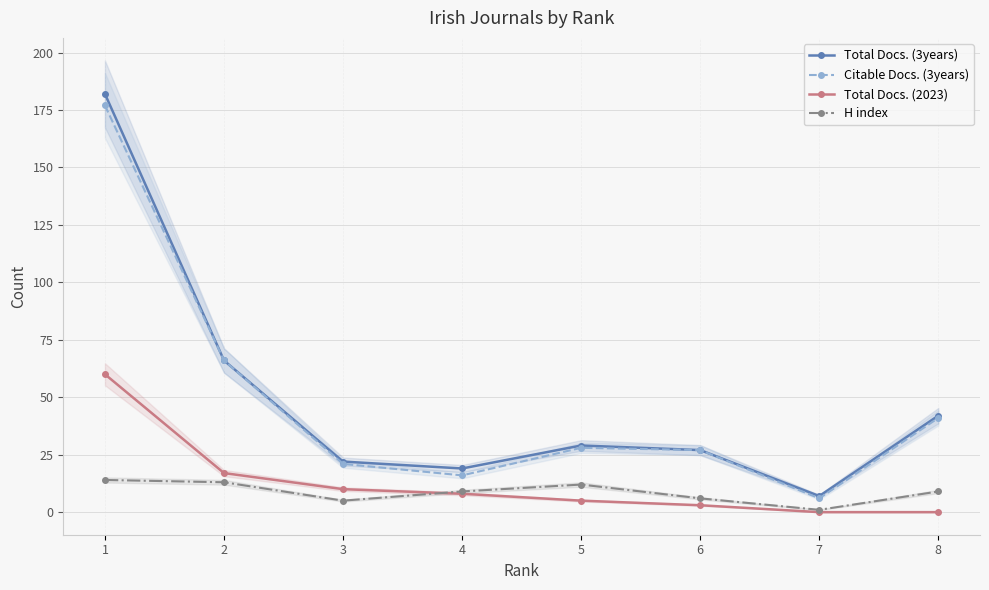

Reading right to left, list all the values displayed in this chart.

Total Docs. (3years): 42	7	27	29	19	22	66	182
Citable Docs. (3years): 41	6	27	28	16	21	66	177
Total Docs. (2023): 0	0	3	5	8	10	17	60
H index: 9	1	6	12	9	5	13	14